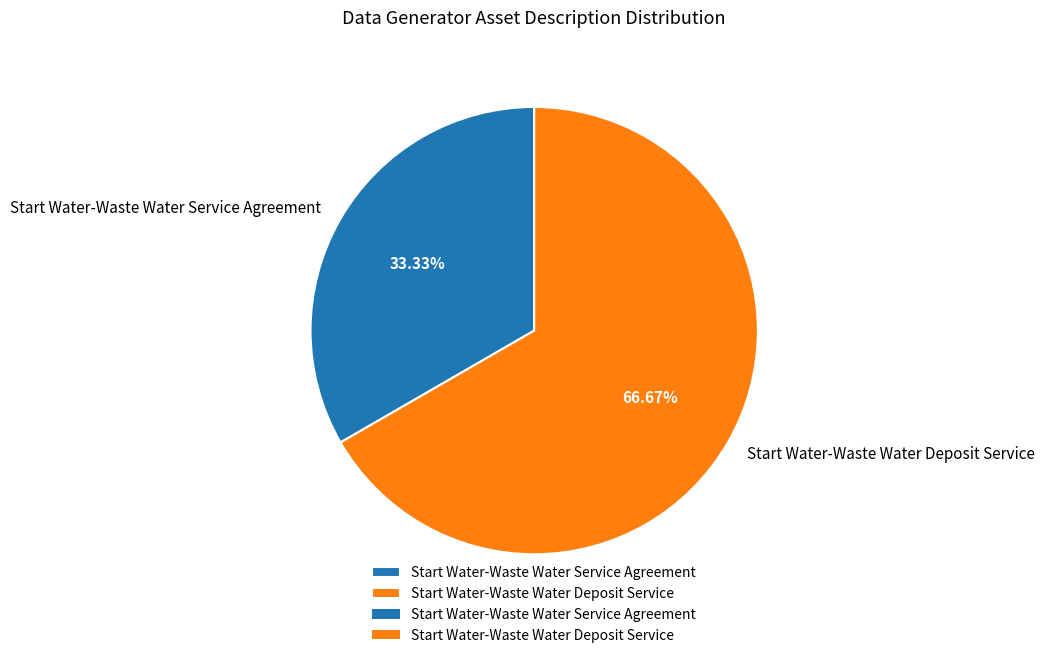

To the nearest percent, what portion does Start Water-Waste Water Deposit Service represent?

67%